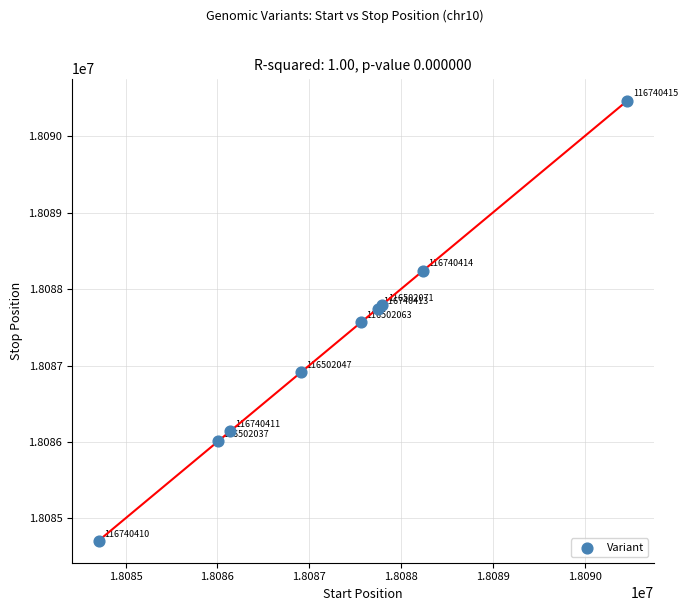

What Y value in the scatter plot is closest to 18087587?

18087565